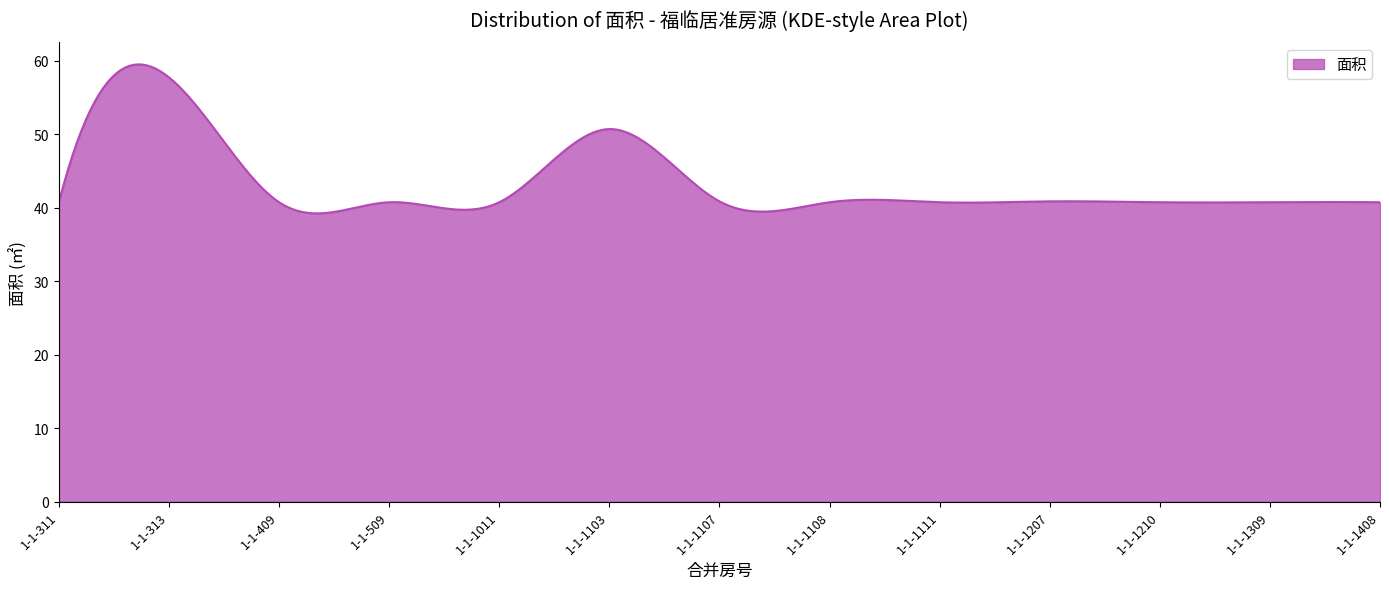

What is the maximum value shown in the chart?

59.5